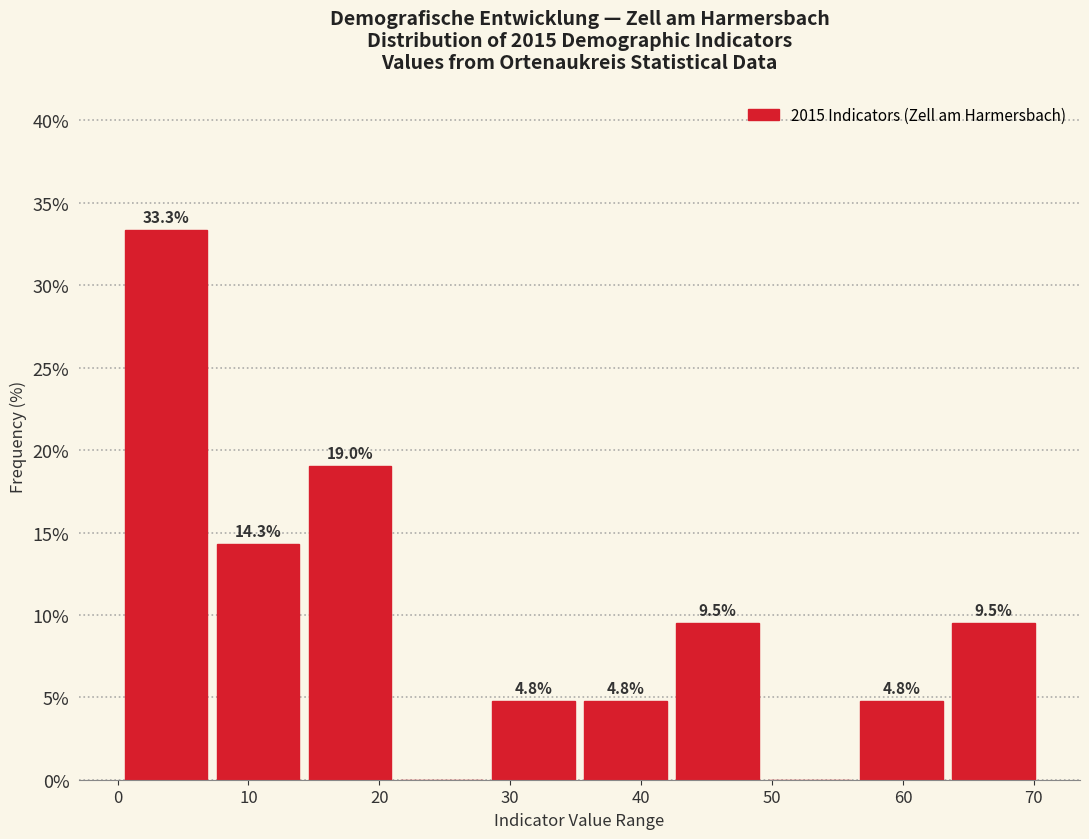

Which range on the x-axis has the tallest bar?

0 to 7